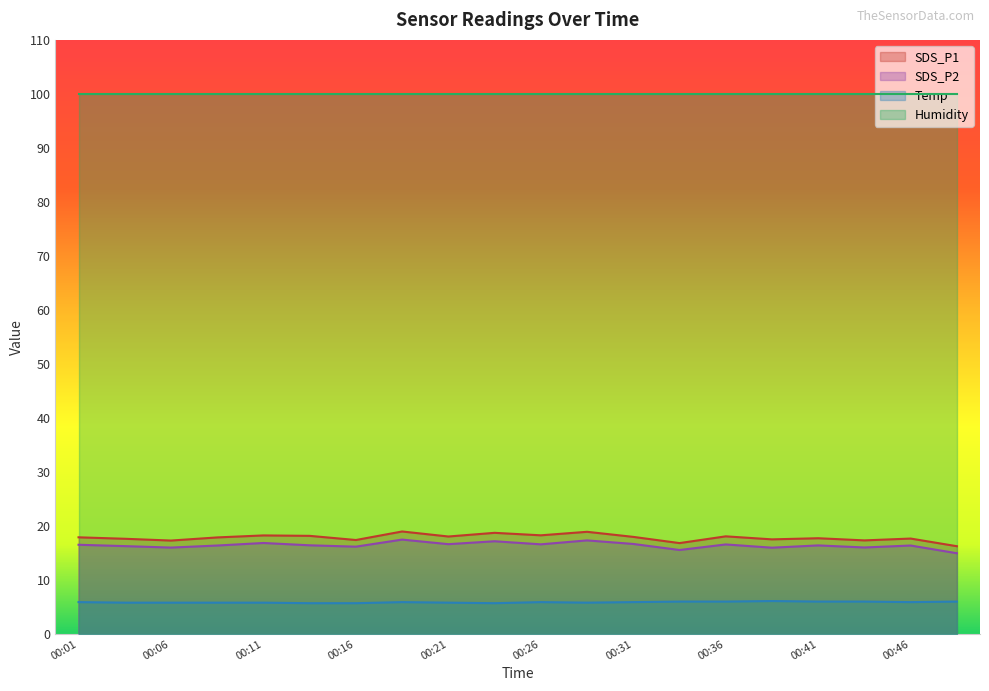

What is the average value of the SDS_P2 series?

16.4